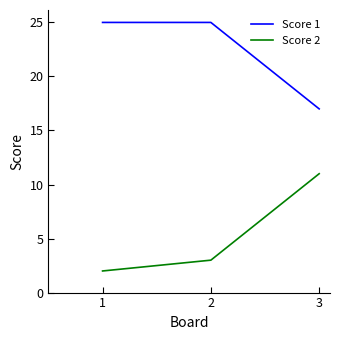

How many categories are shown in the chart?

3